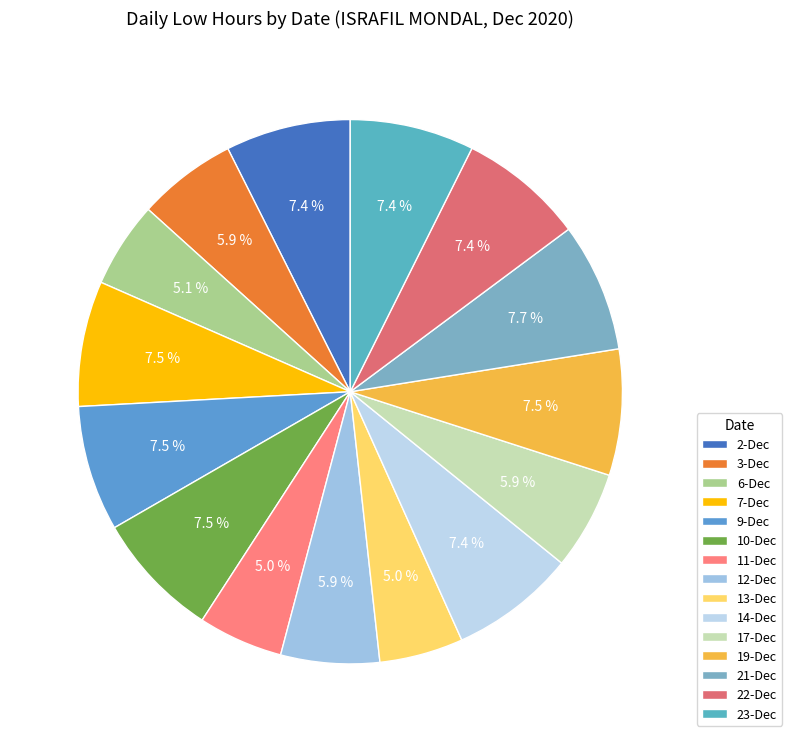

How many slices are in this pie chart?

15